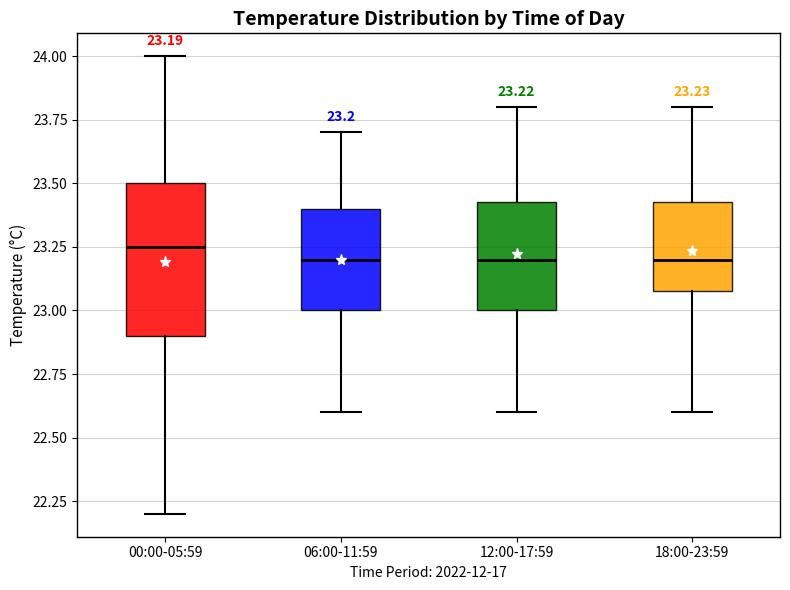

Comparing the boxes themselves (not the whiskers), which one is the tallest?

00:00-05:59